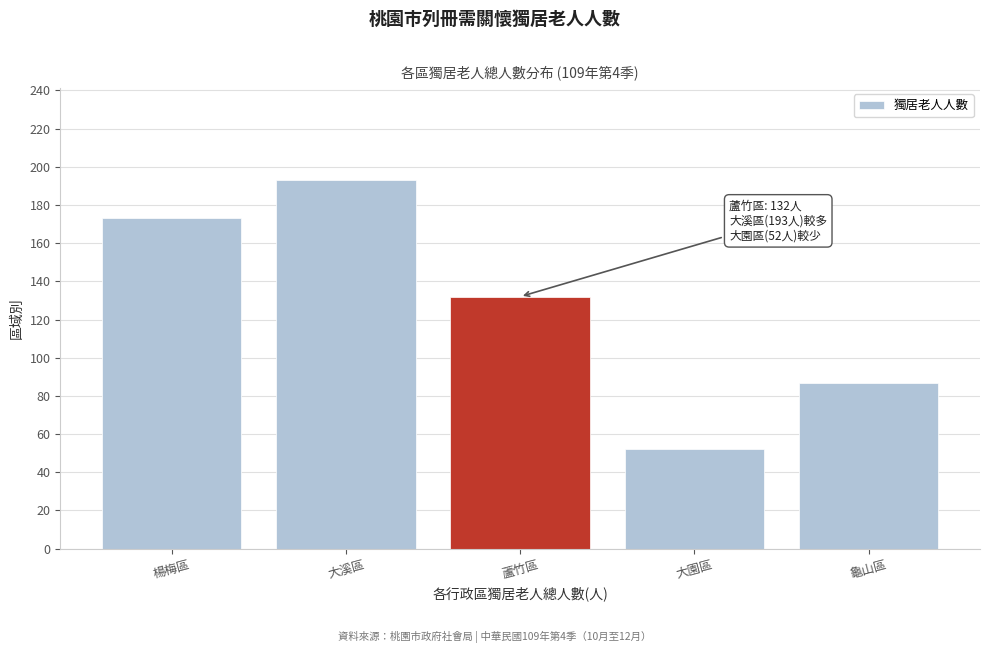

Reading left to right, extract all data points from this chart.

173	193	132	52	87